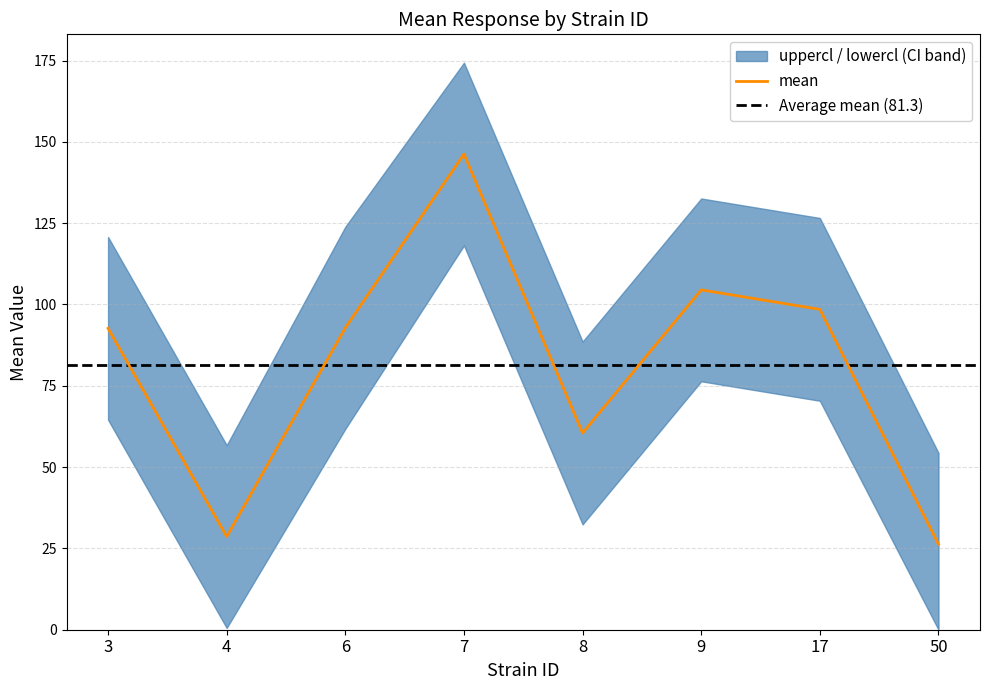

List the series in order of their overall mean, lowest first.

lowercl, mean, uppercl